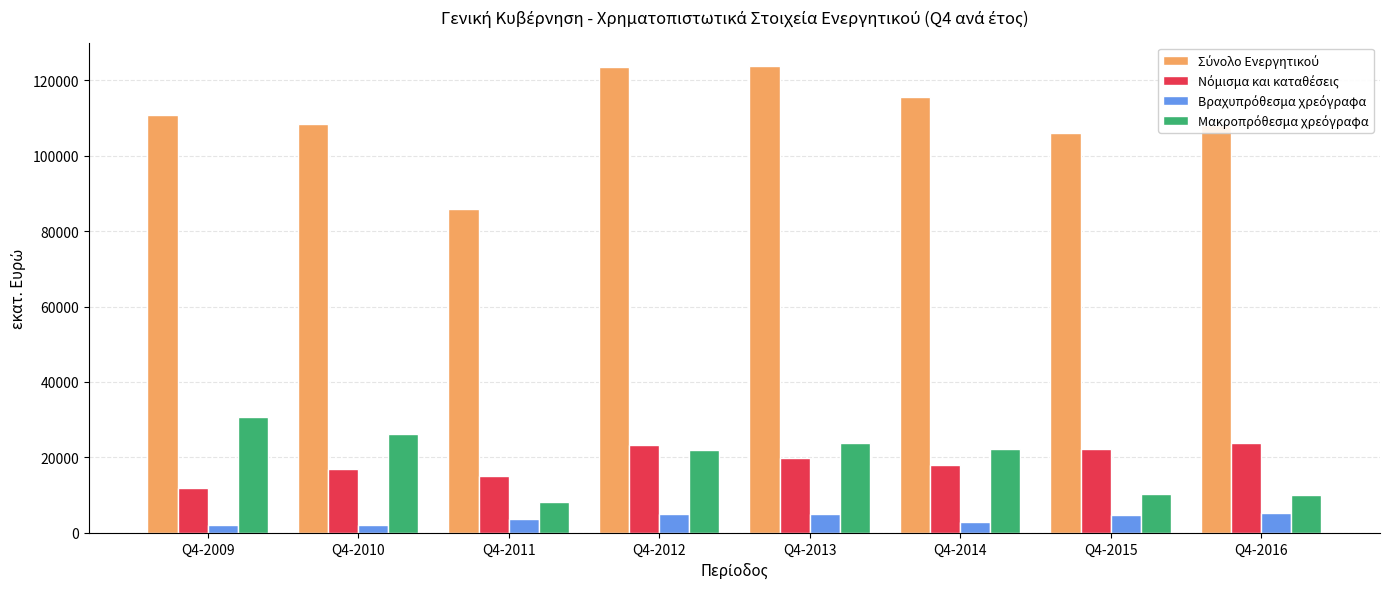

What is the total value across all series at Q4-2014?

158868.5